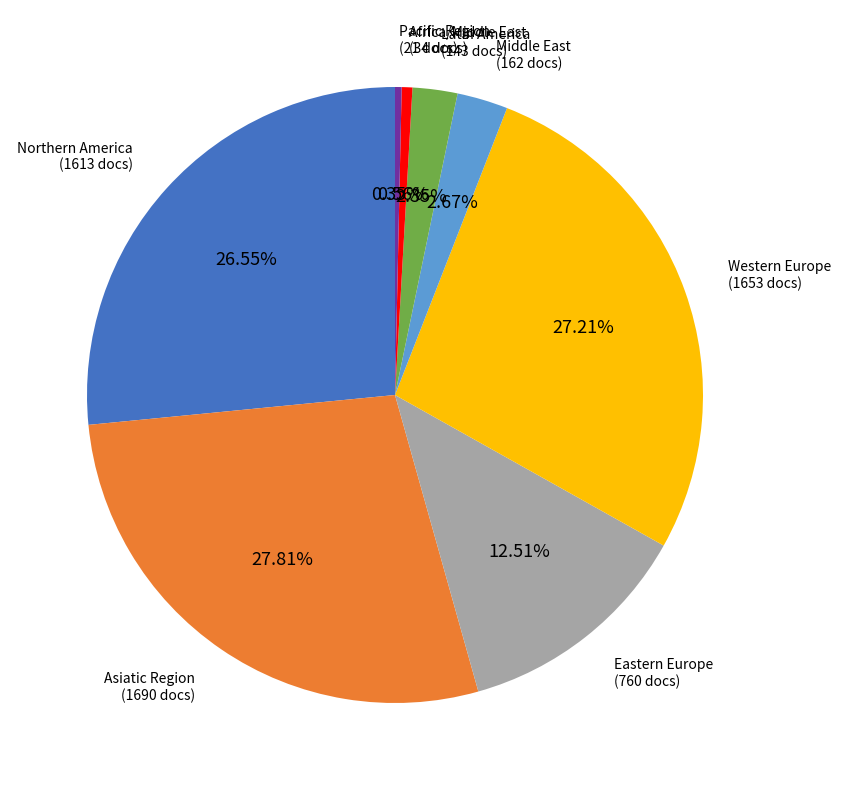

Is there any slice that represents more than half of the pie?

No